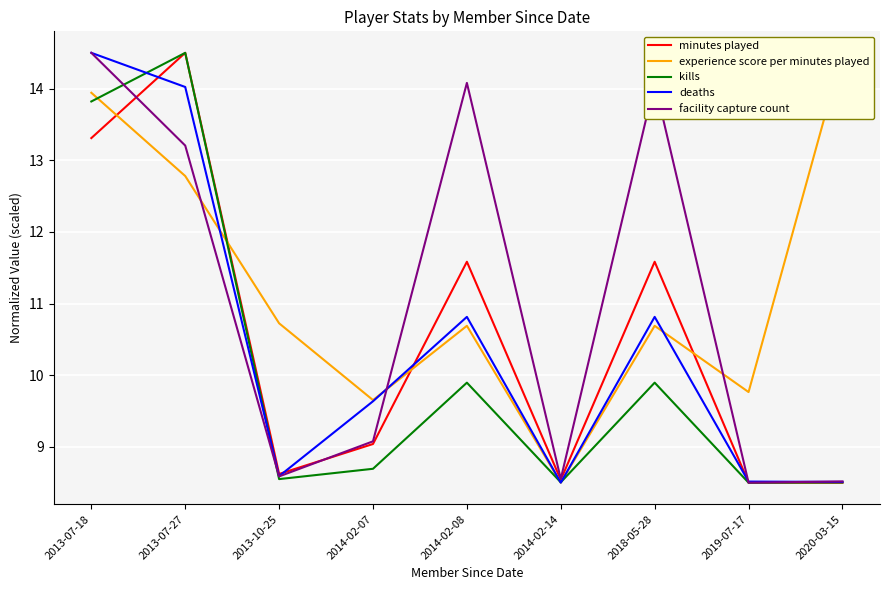

How many lines are shown in the chart?

5